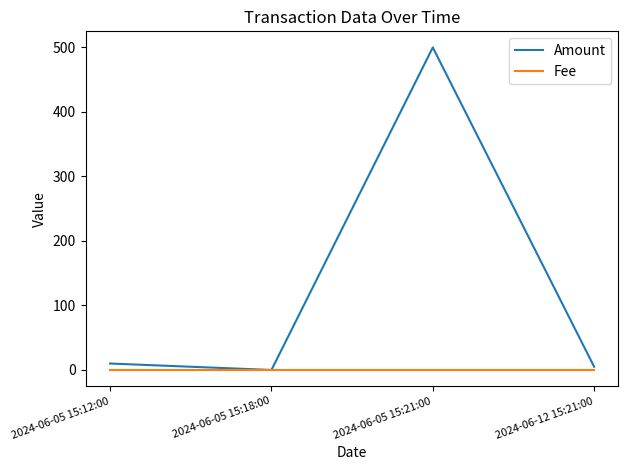

Is it true that Fee equals 0.0 at 2024-06-12 15:21:00?

True